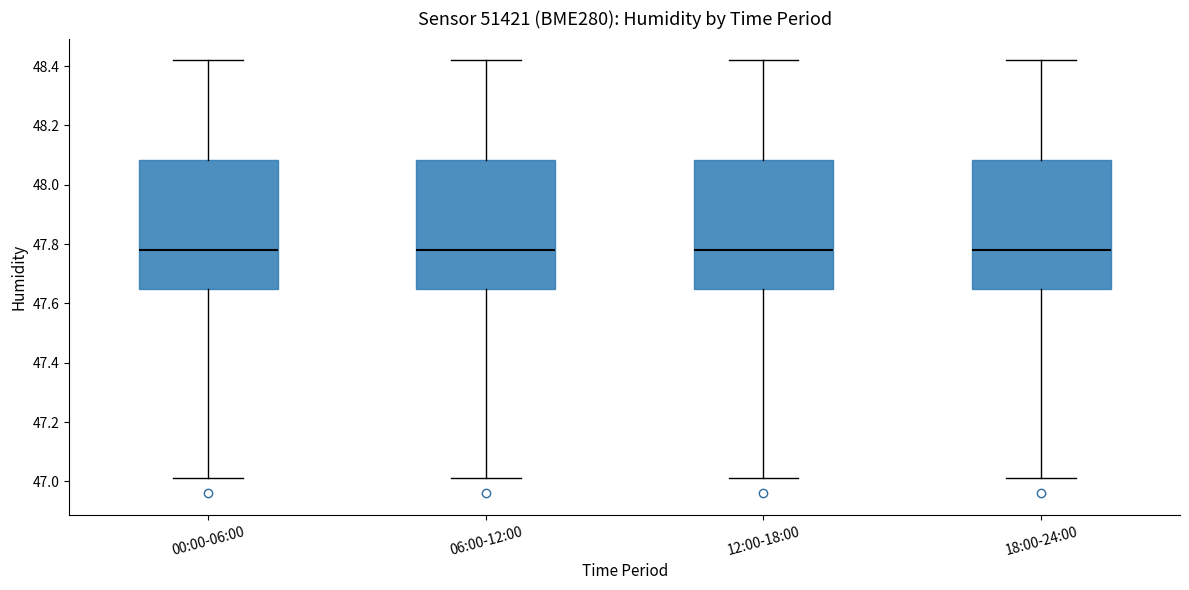

Reading left to right, read every box against the y-axis: the position of its median line, the range the box covers, and the ends of its whiskers. The values are not printed on the chart, so give them approximately, as read against the axis.

00:00-06:00: median 47.78, box 47.66 to 48.08, whiskers 47.02 to 48.42
06:00-12:00: median 47.78, box 47.66 to 48.08, whiskers 47.02 to 48.42
12:00-18:00: median 47.78, box 47.66 to 48.08, whiskers 47.02 to 48.42
18:00-24:00: median 47.78, box 47.66 to 48.08, whiskers 47.02 to 48.42